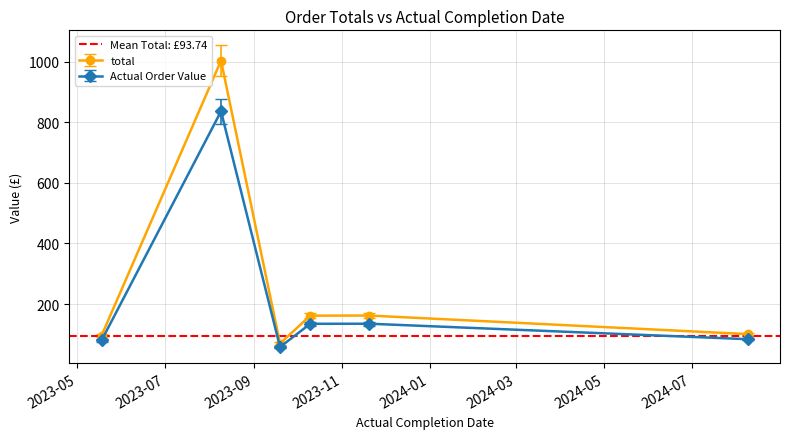

True or false: total has more than 1 interior local peaks.

True